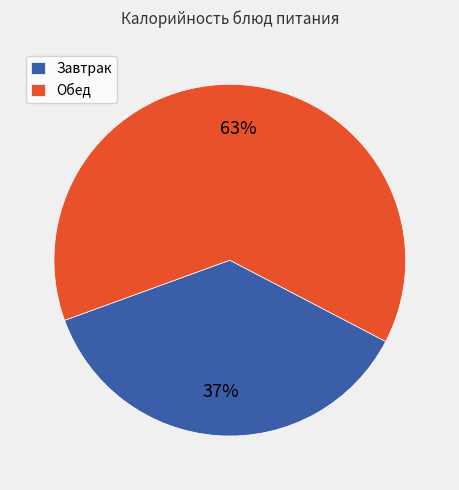

To the nearest percent, what portion does Обед represent?

63%